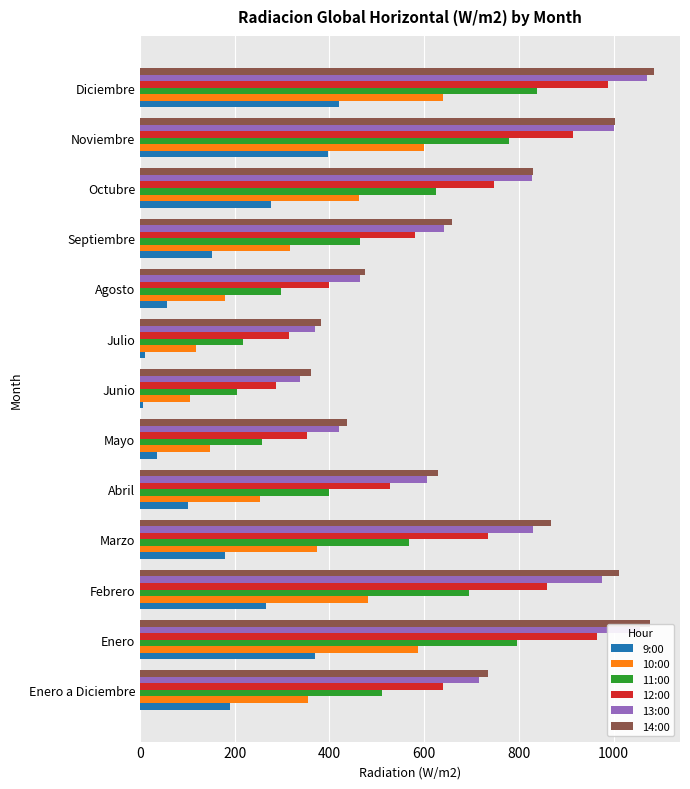

Rank the categories by 11:00 value from lowest to highest.

Junio, Julio, Mayo, Agosto, Abril, Septiembre, Enero a Diciembre, Marzo, Octubre, Febrero, Noviembre, Enero, Diciembre